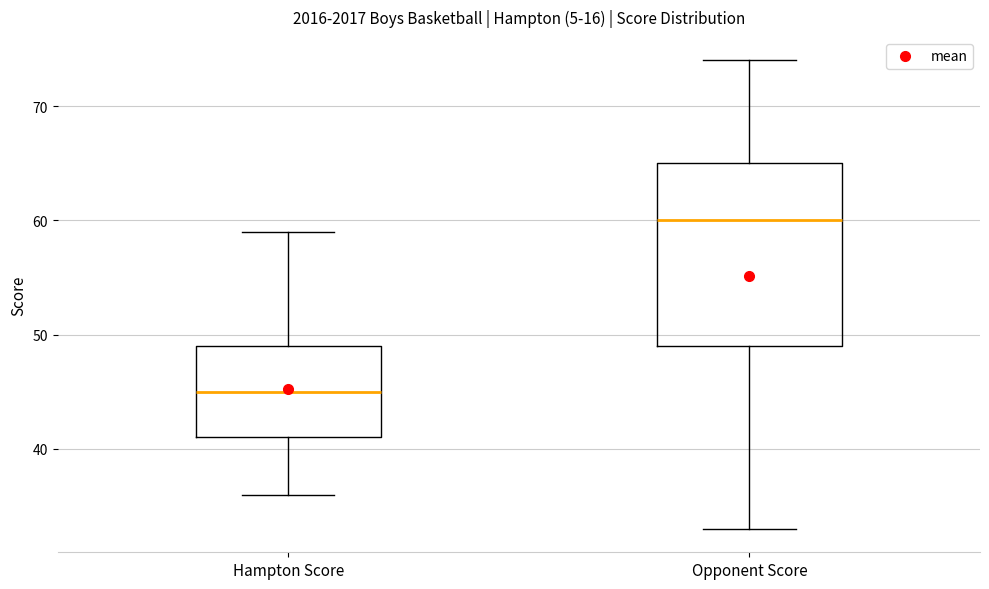

Where is the upper edge of the box for Opponent Score on the y-axis? The values are not printed on the chart, so give them approximately, as read against the axis.

65